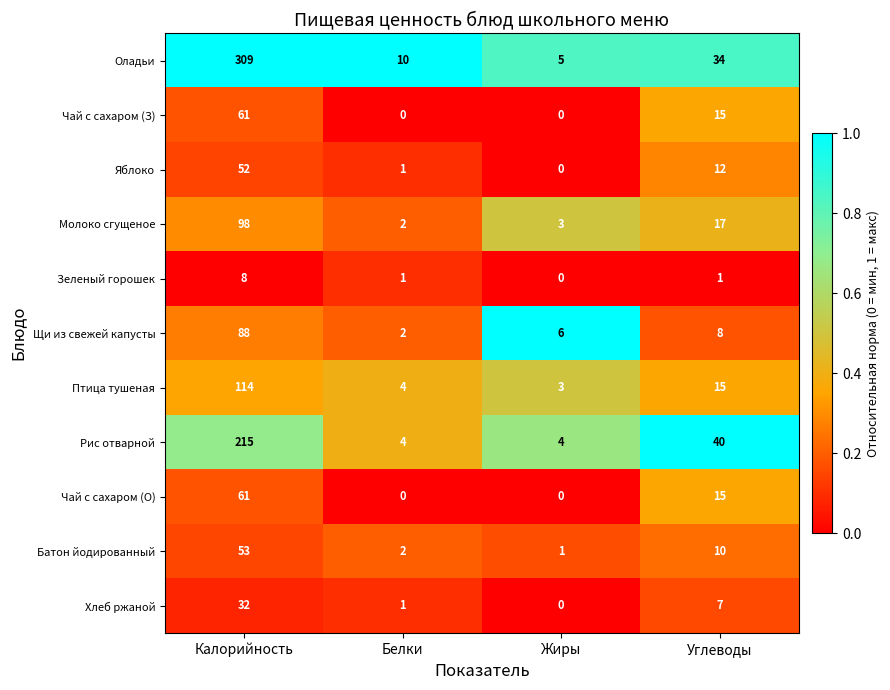

At how many categories does at least one series exceed 3?

4